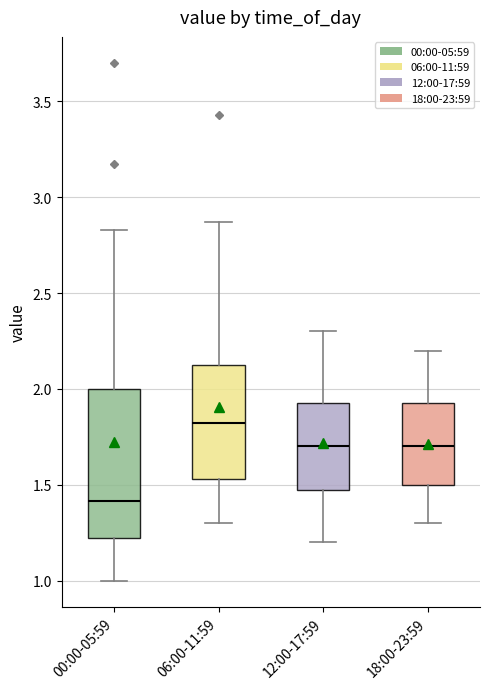

Comparing the boxes themselves (not the whiskers), which one is the tallest?

00:00-05:59